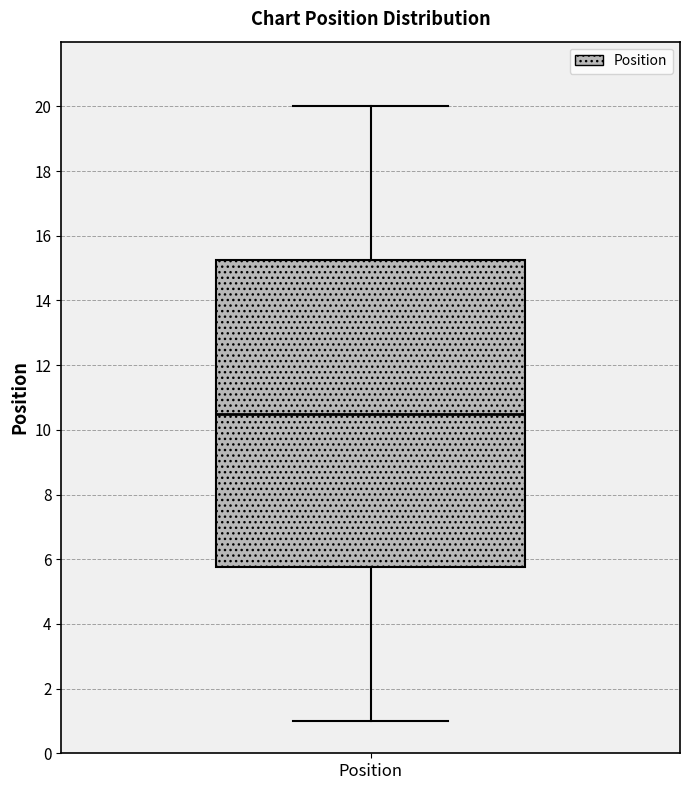

Transcribe this box plot: give where the median line is, the range the box spans, and where the two whiskers end, as read against the y-axis. The values are not printed on the chart, so give them approximately, as read against the axis.

median 10.6, box 5.8 to 15.2, whiskers 1.0 to 20.0